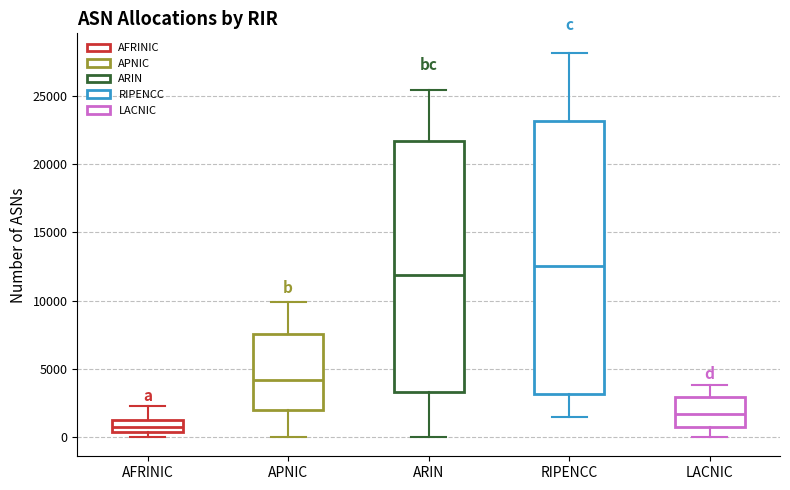

Reading left to right, transcribe this box plot: for each box, give where its median line is, the range the box spans, and where its two whiskers end, as read against the y-axis. The values are not printed on the chart, so give them approximately, as read against the axis.

AFRINIC: median 500 (inside the box), box 500 to 1500, whiskers 0 to 2500
APNIC: median 4000, box 2000 to 7500, whiskers 0 to 10000
ARIN: median 12000, box 3500 to 21500, whiskers 0 to 25500
RIPENCC: median 12500, box 3000 to 23000, whiskers 1500 to 28000
LACNIC: median 1500, box 500 to 3000, whiskers 0 to 4000